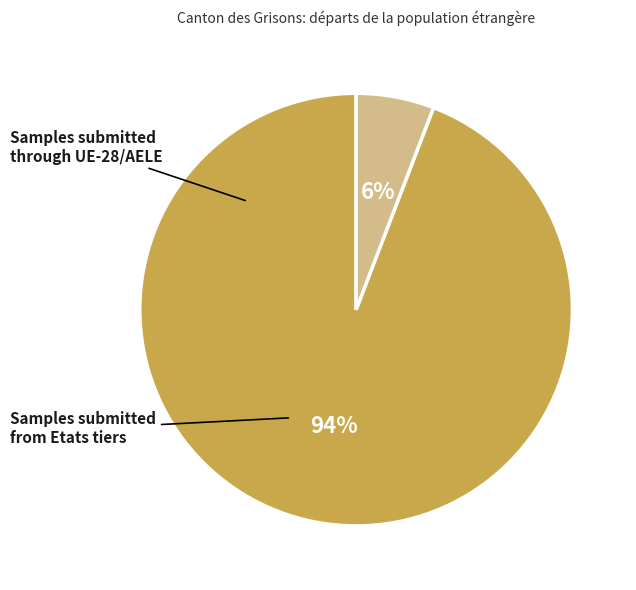

To the nearest percent, what is the average slice percentage?

50%